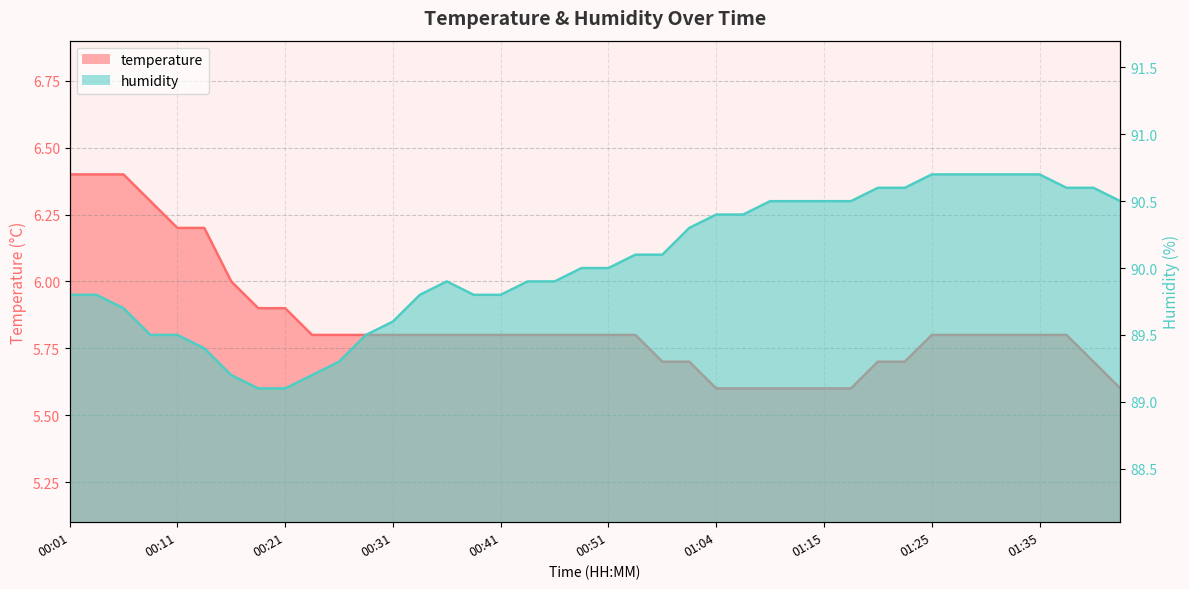

List the labels in order of temperature value, smallest first.

01:04, 01:07, 01:10, 01:13, 01:15, 01:17, 01:46, 00:56, 01:02, 01:20, 01:22, 01:43, 00:24, 00:26, 00:29, 00:31, 00:34, 00:36, 00:39, 00:41, 00:44, 00:46, 00:49, 00:51, 00:54, 01:25, 01:27, 01:30, 01:32, 01:35, 01:41, 00:19, 00:21, 00:16, 00:11, 00:14, 00:09, 00:01, 00:04, 00:06